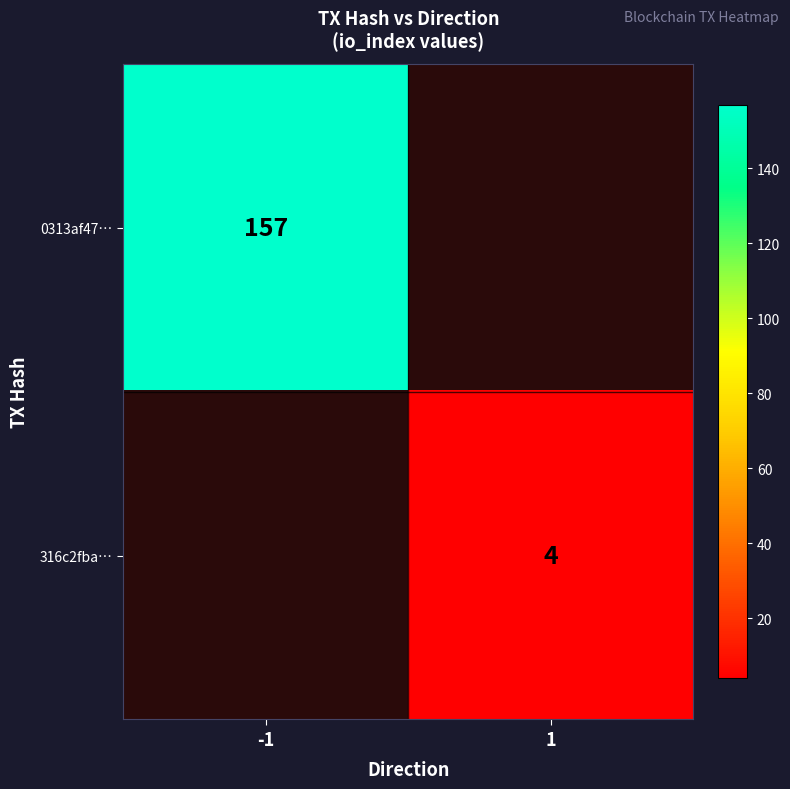

The value of 0313af47… at -1 is 217. True or false?

False